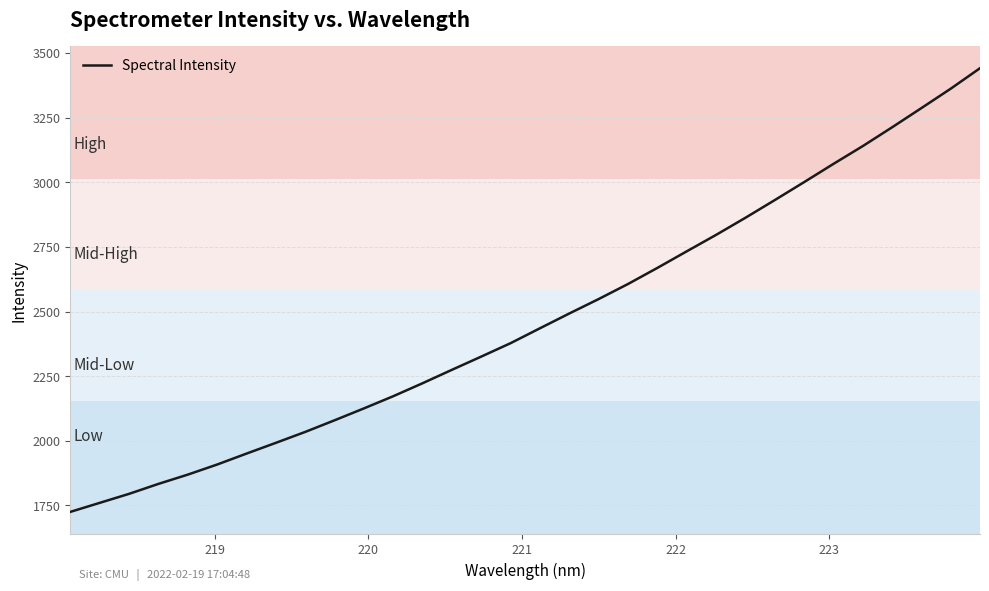

What is the smallest value displayed?

1725.0